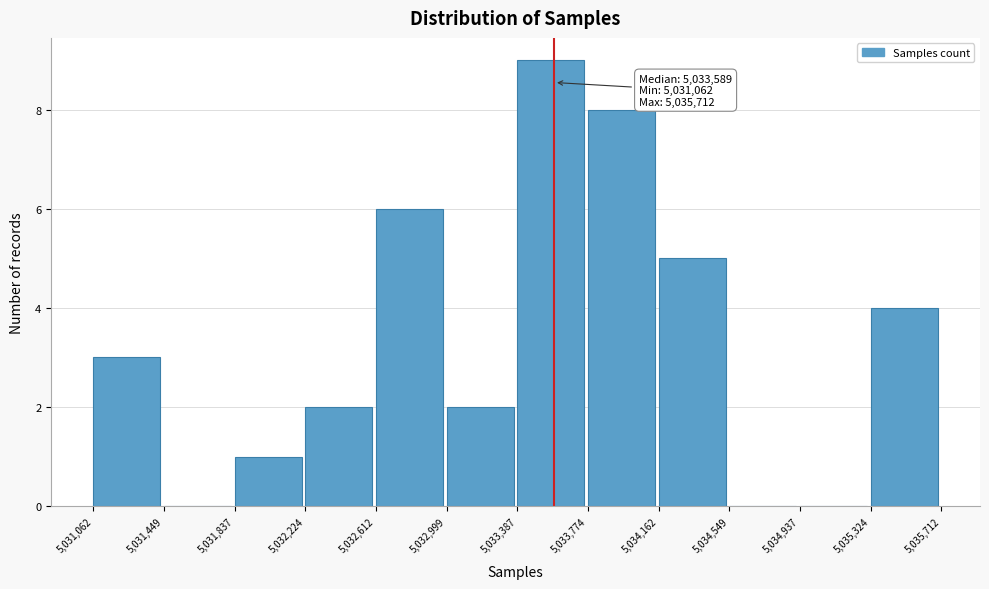

Which range on the x-axis has the tallest bar?

5,033,387 to 5,033,774